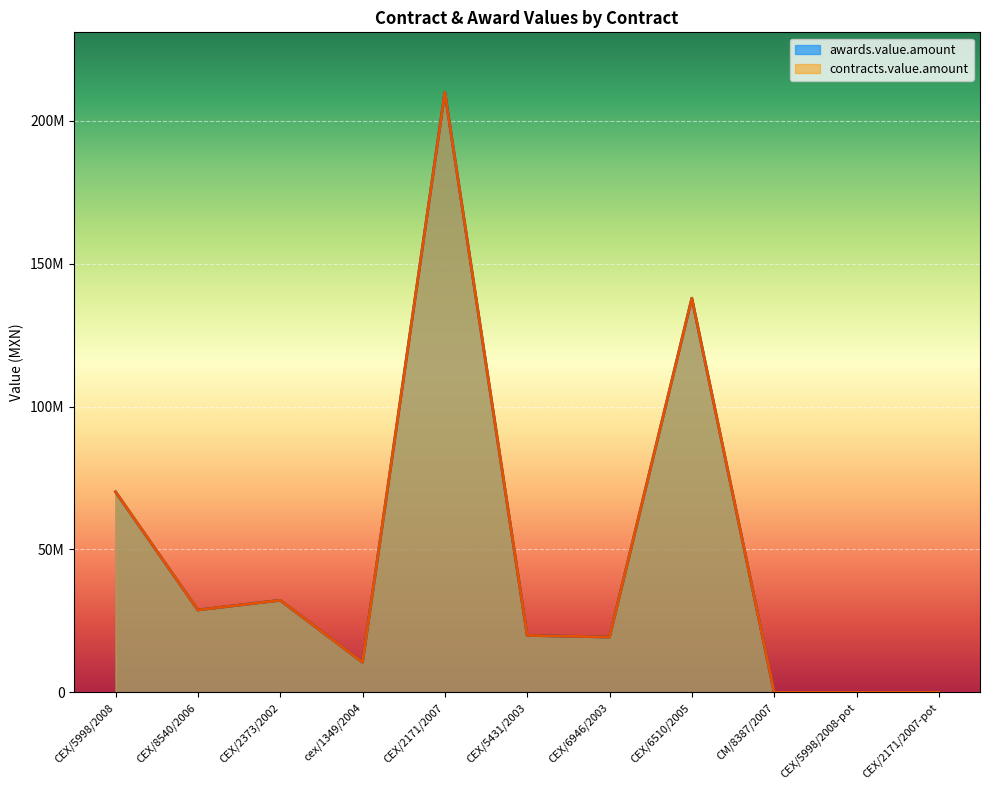

The awards.value.amount series shows 1 at CM/8387/2007. True or false?

True